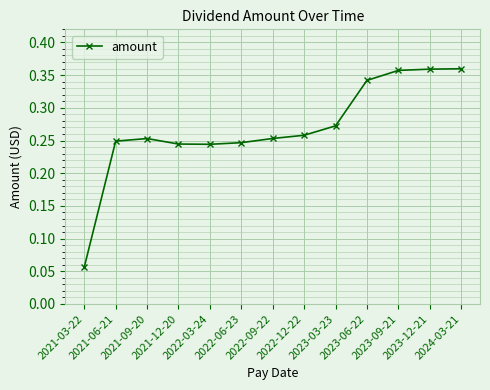

What is the sum of all values?

3.5